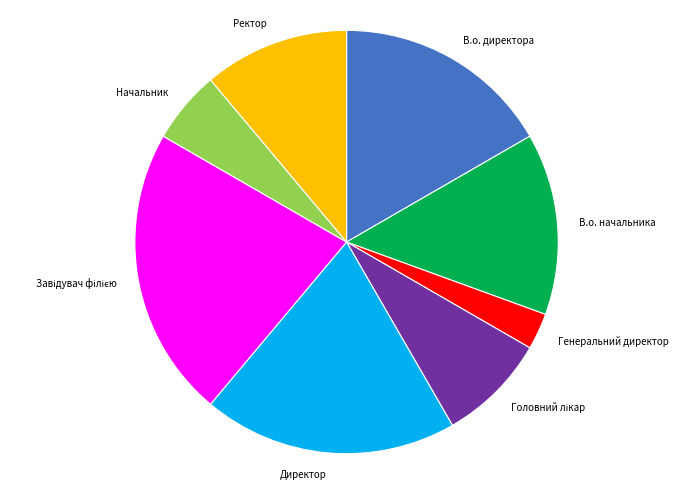

How many slices are in this pie chart?

8